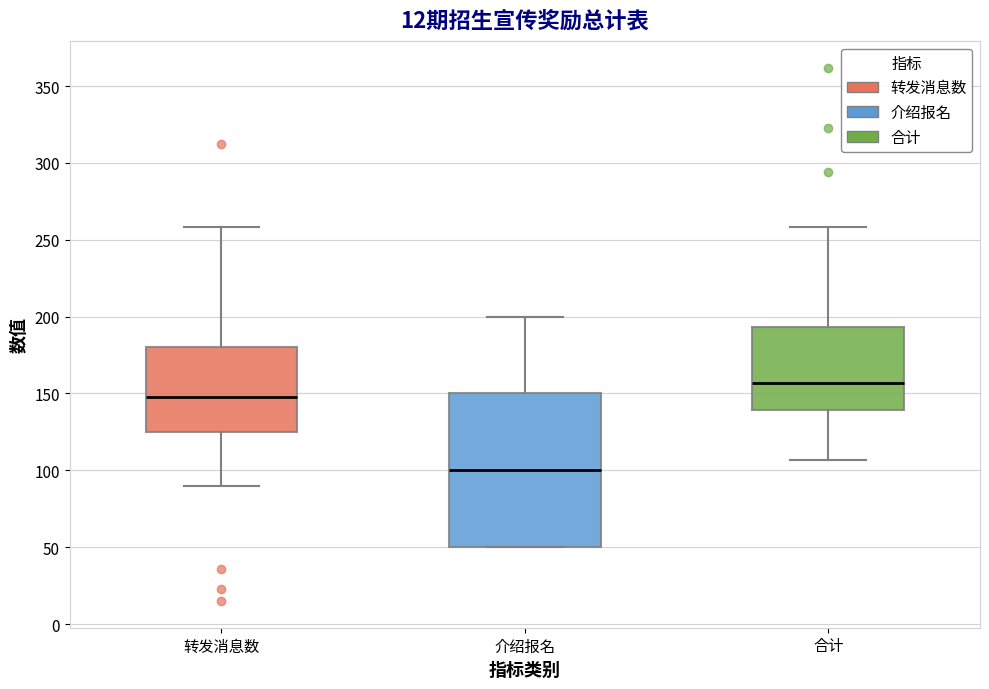

Reading left to right, transcribe this box plot: for each box, give where its median line is, the range the box spans, and where its two whiskers end, as read against the y-axis. The values are not printed on the chart, so give them approximately, as read against the axis.

转发消息数: median 150, box 125 to 180, whiskers 90 to 260
介绍报名: median 100, box 50 to 150, whiskers 50 to 200
合计: median 155, box 140 to 195, whiskers 105 to 260